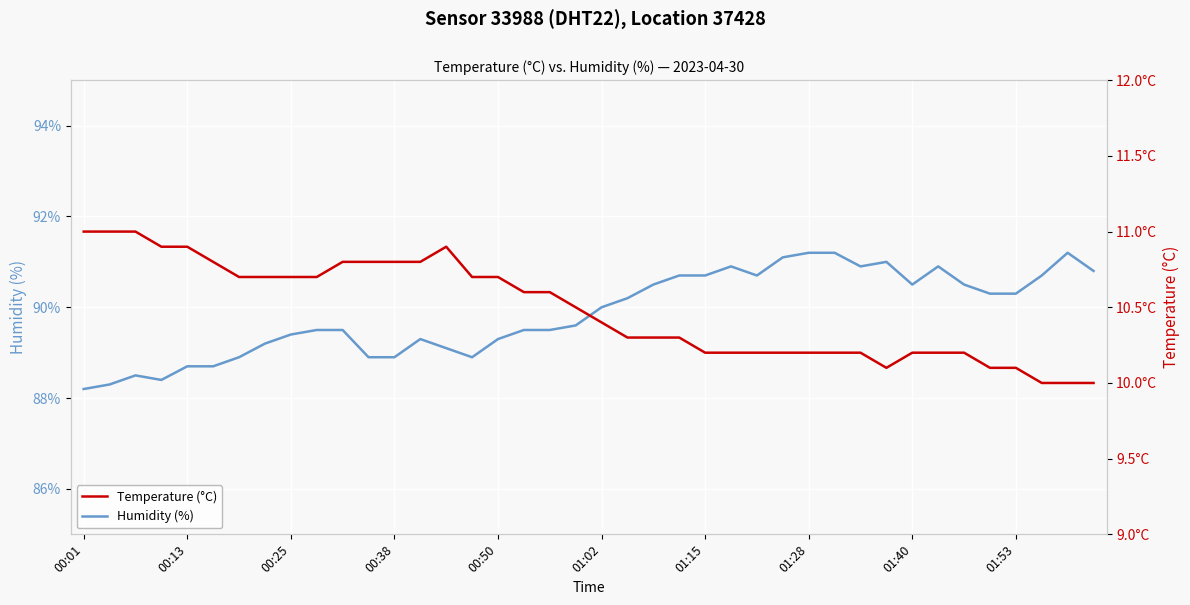

Which series has the largest total across all categories?

Humidity (%)